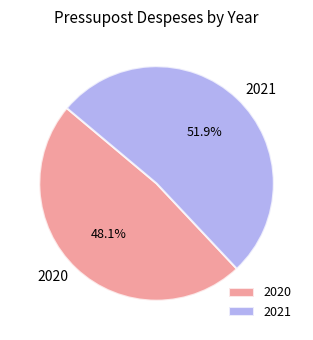

To the nearest percent, what is the average slice percentage?

50%